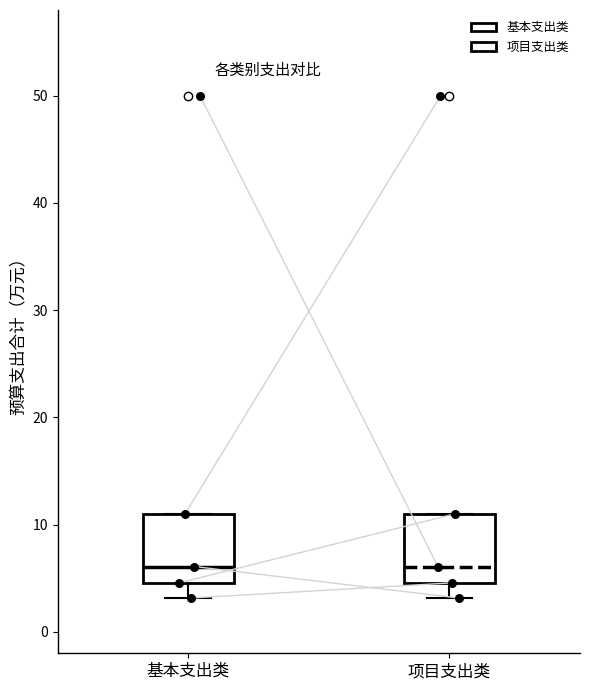

Where is the upper edge of the box for 基本支出类 on the y-axis? The values are not printed on the chart, so give them approximately, as read against the axis.

11